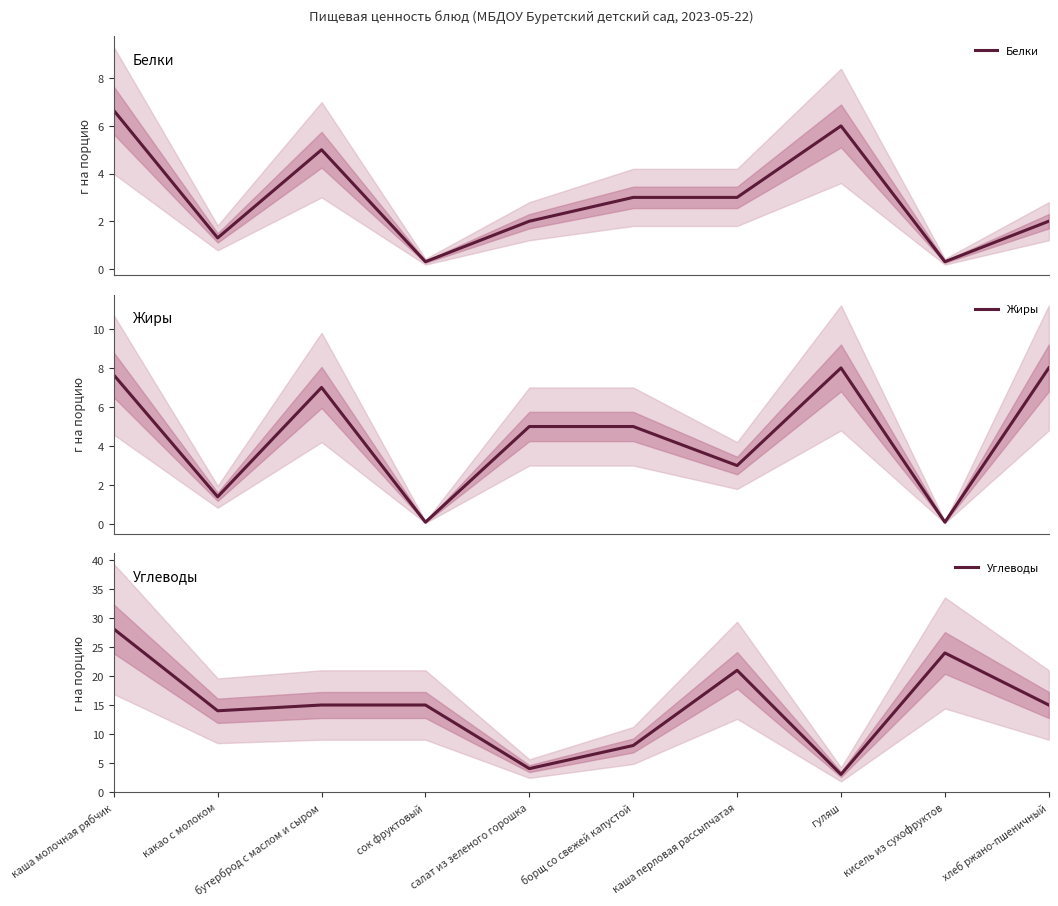

In Углеводы, how many points are lower than both neighbors (excluding endpoints)?

3